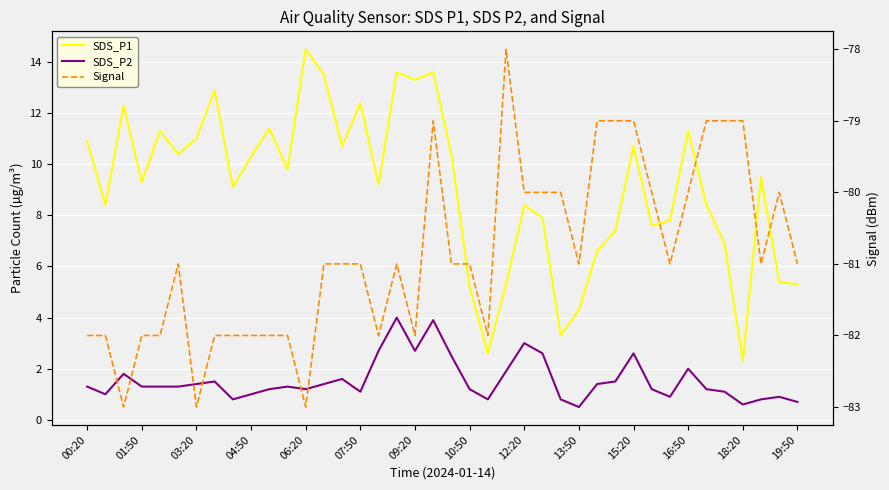

What is the lowest value of the Signal series?

-83.0